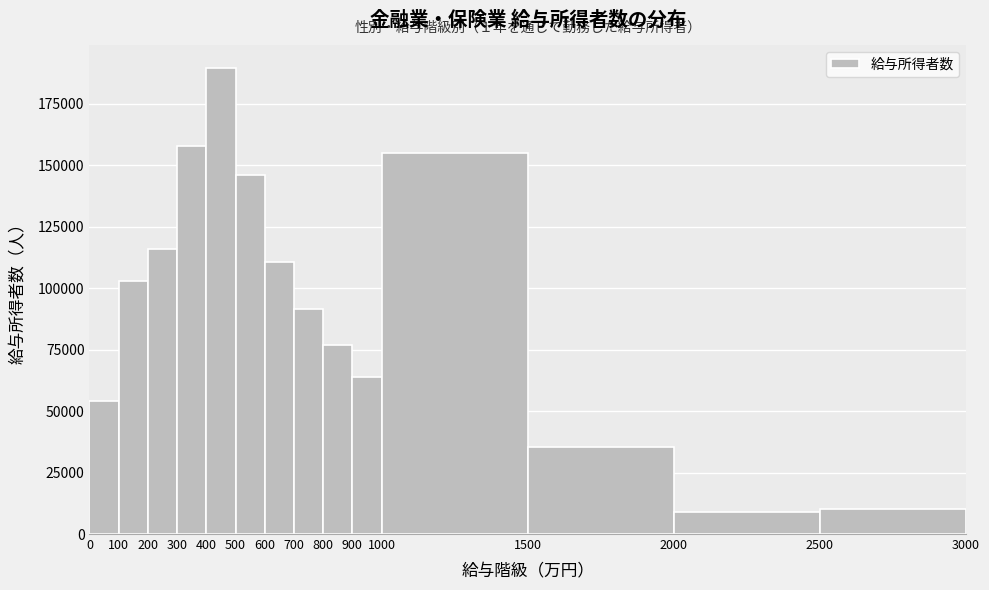

Which range on the x-axis has the tallest bar?

400 to 500